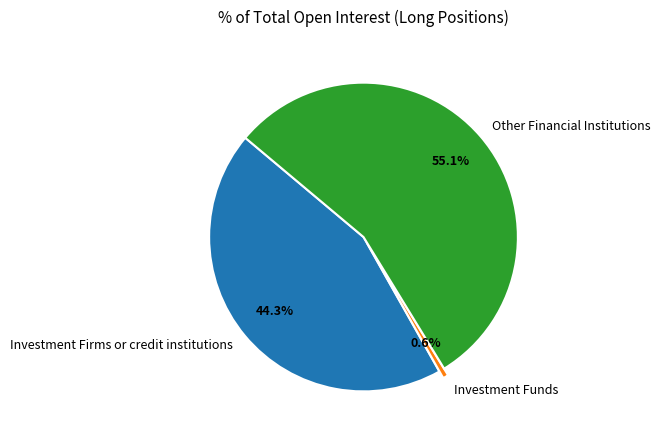

Which has a higher value, Other Financial Institutions or Investment Firms or credit institutions?

Other Financial Institutions